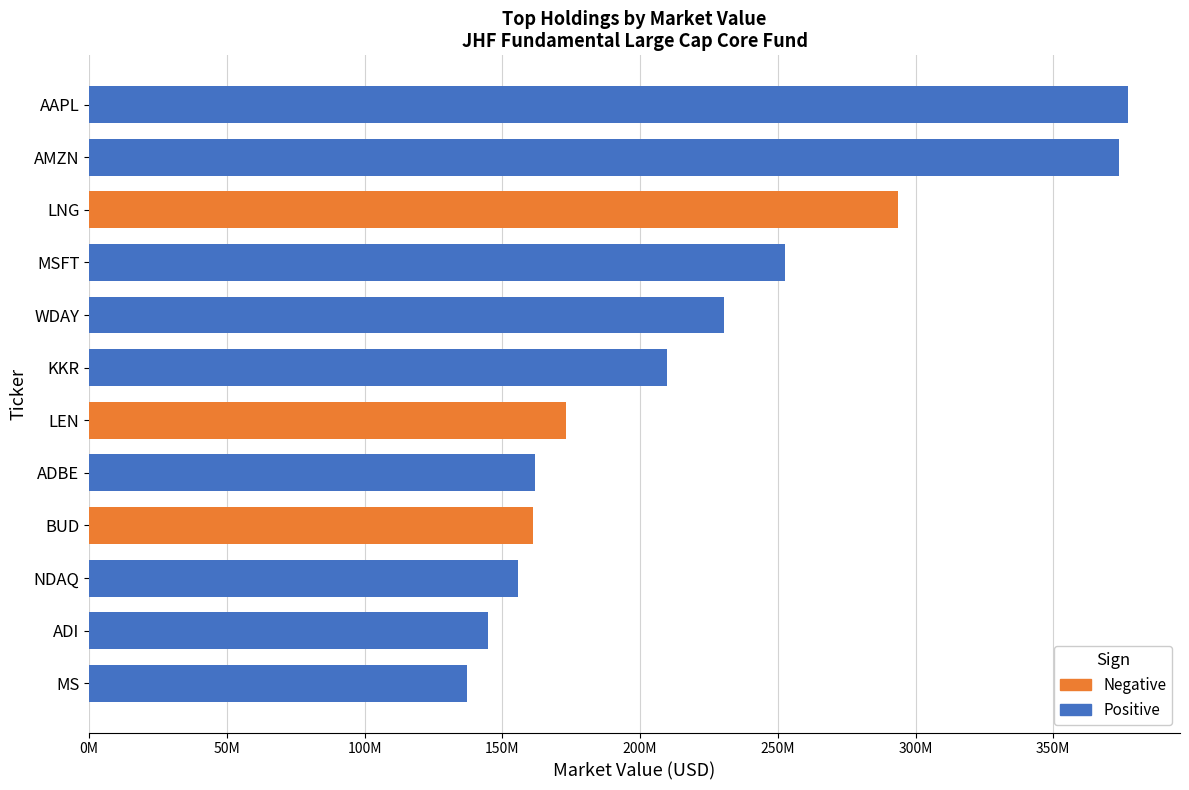

Rank the series by their average value, from lowest to highest.

Negative, Positive